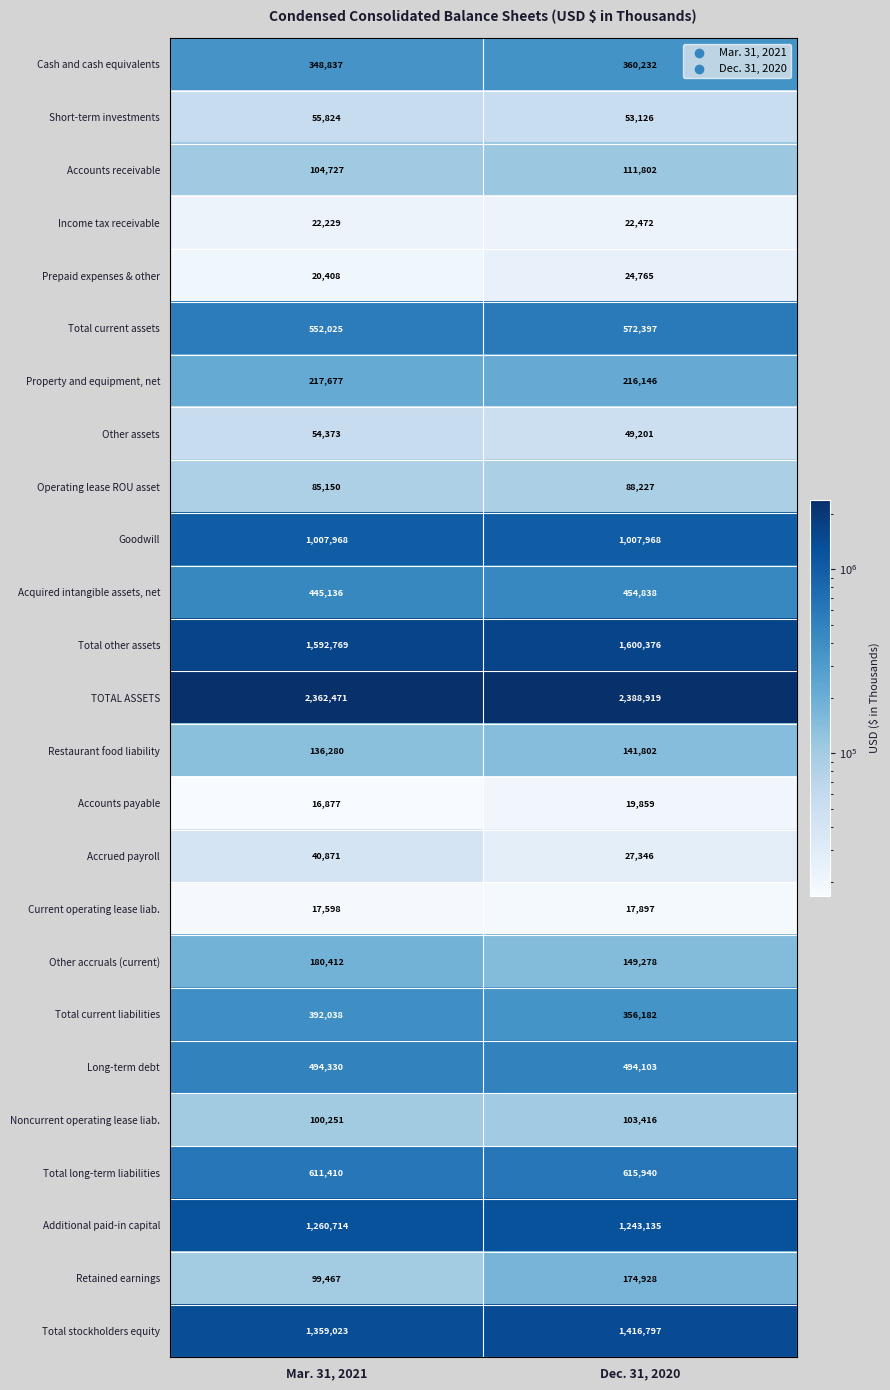

Rank the series by their maximum value, from highest to lowest.

TOTAL ASSETS, Total other assets, Total stockholders equity, Additional paid-in capital, Goodwill, Total long-term liabilities, Total current assets, Long-term debt, Acquired intangible assets, net, Total current liabilities, Cash and cash equivalents, Property and equipment, net, Other accruals (current), Retained earnings, Restaurant food liability, Accounts receivable, Noncurrent operating lease liab., Operating lease ROU asset, Short-term investments, Other assets, Accrued payroll, Prepaid expenses & other, Income tax receivable, Accounts payable, Current operating lease liab.